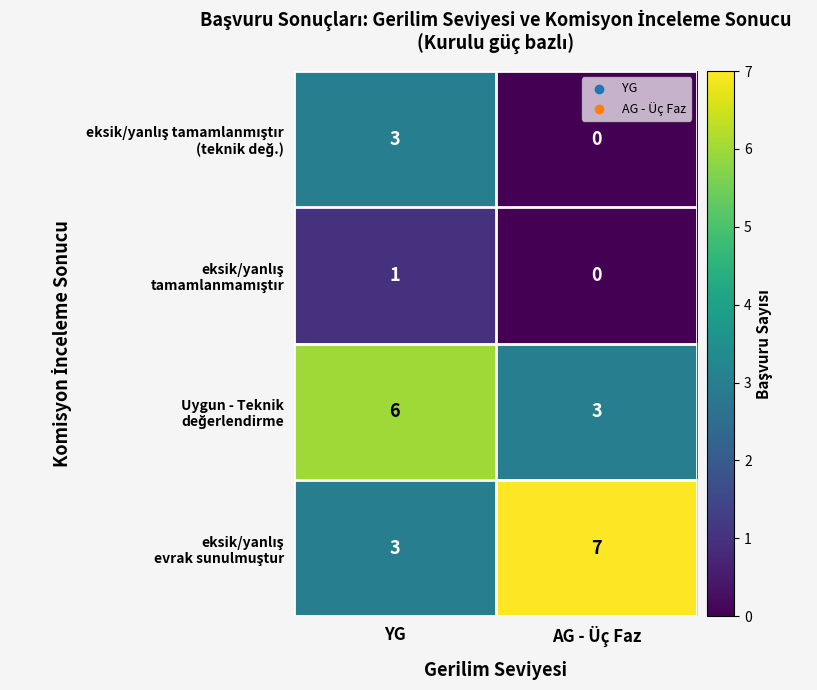

How many categories are shown in the chart?

2